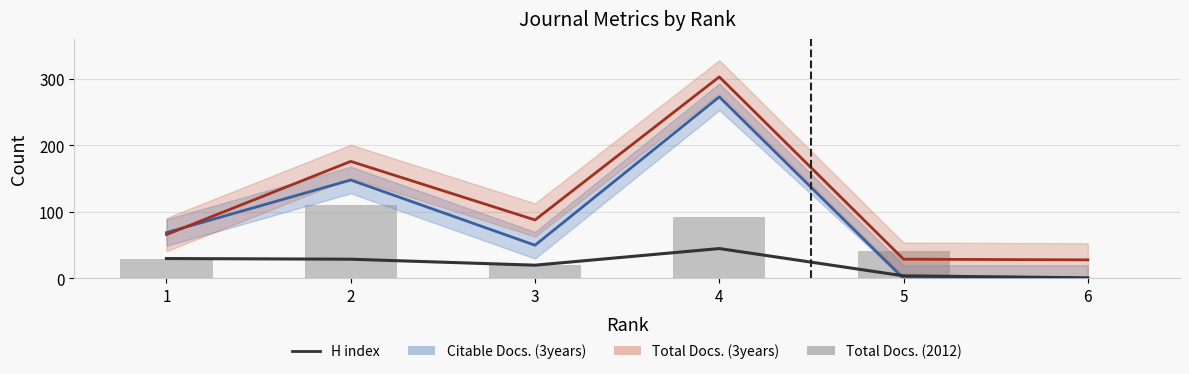

At which category is the sum across all series the highest?

2